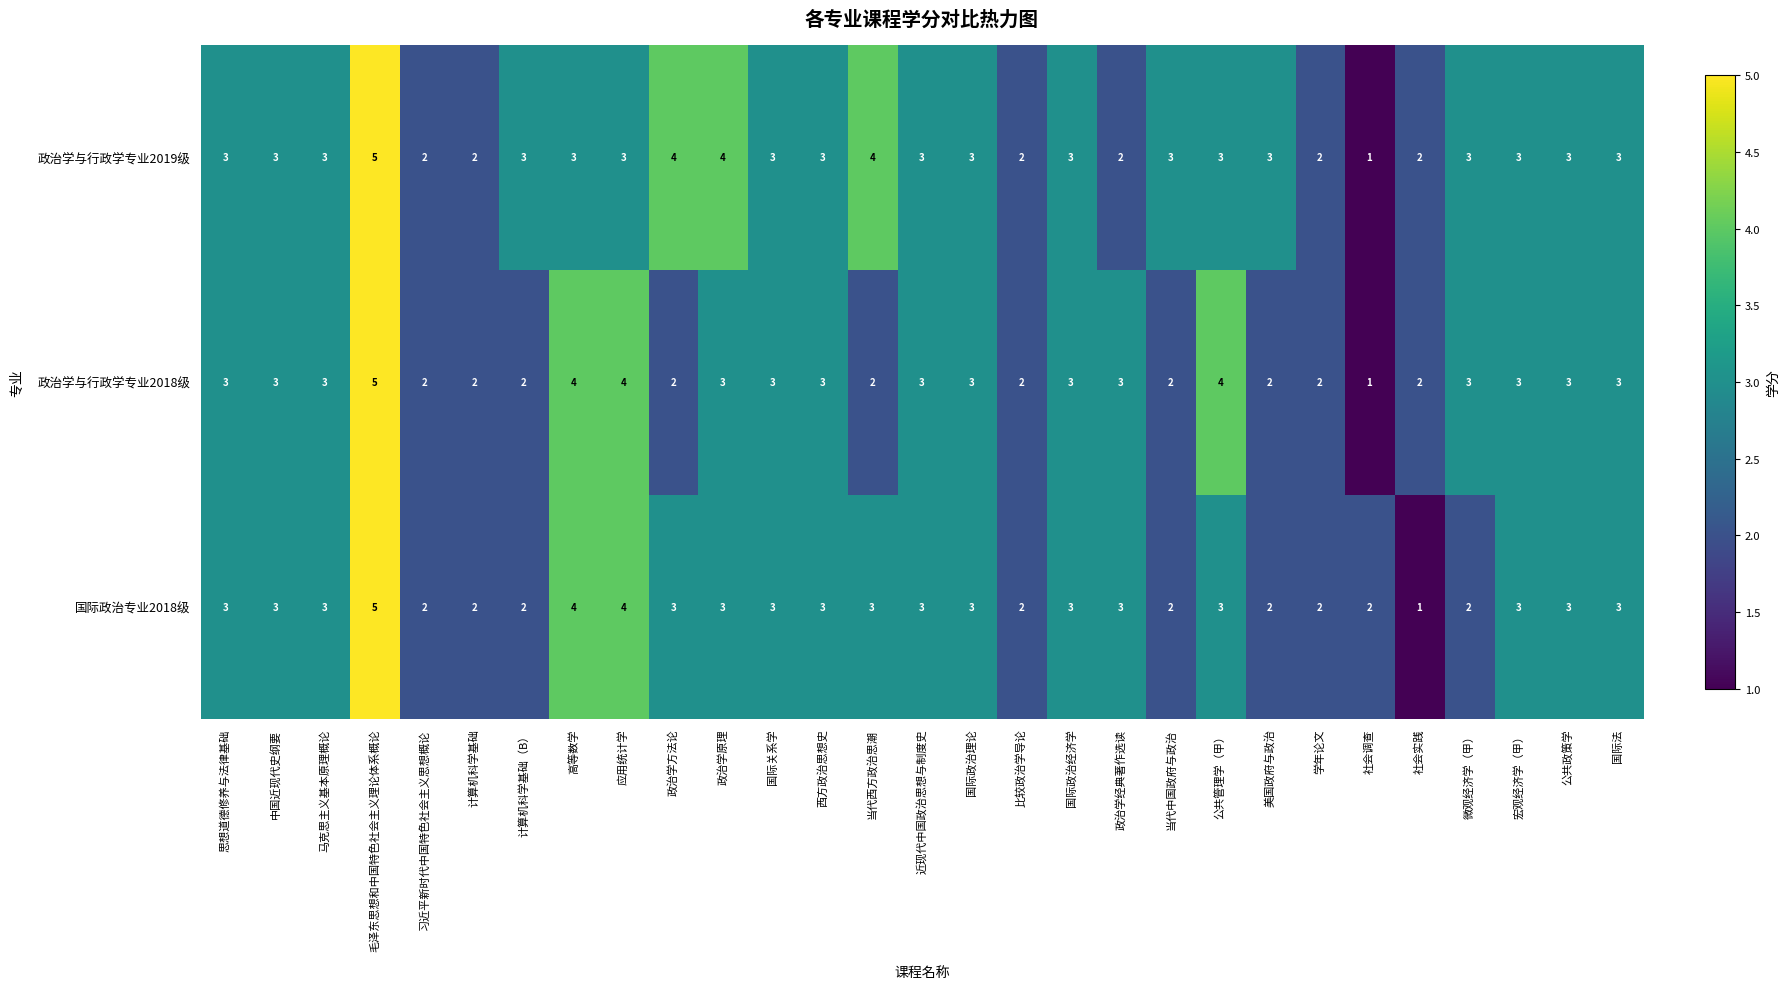

What is the average value of the 国际政治专业2018级 series?

3